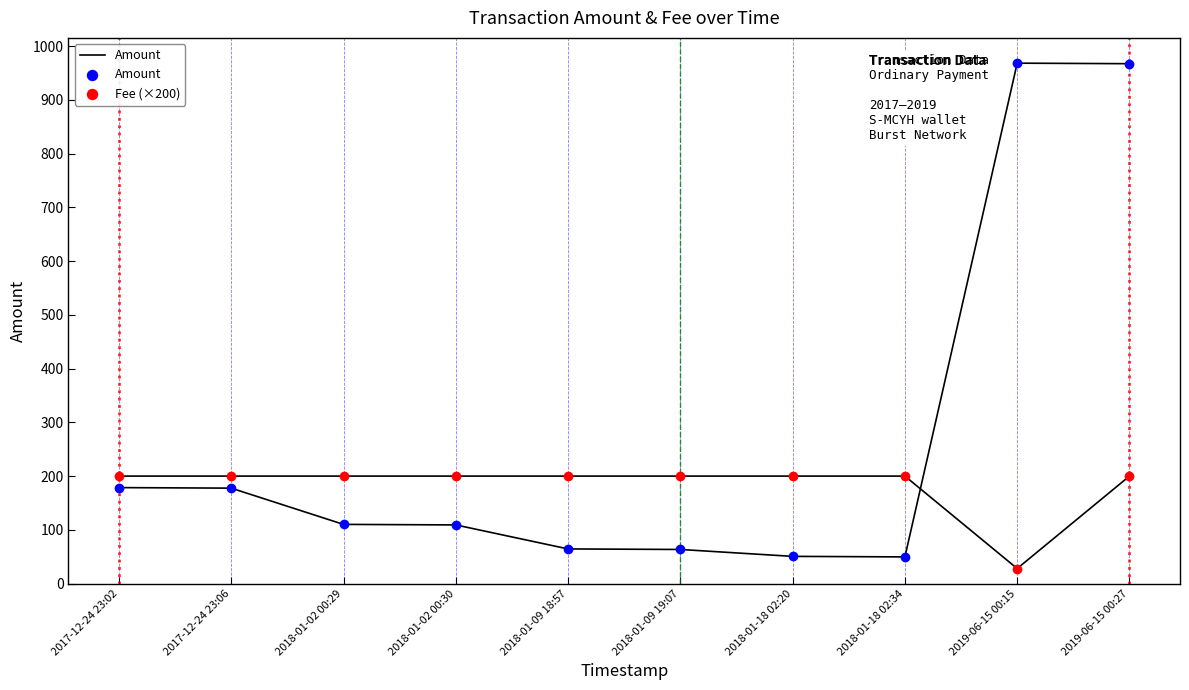

At how many categories does at least one series exceed 392?

2